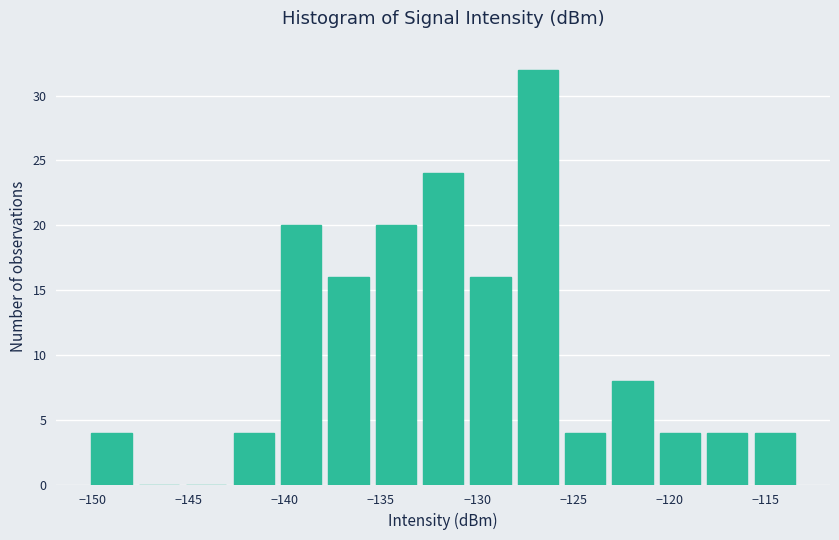

Reading left to right, list every bar in this chart as the range it spans on the x-axis followed by its height. Neither the bar edges nor the heights are printed on the chart, so give them approximately, as read against the axes.

-150.0 to -148.0: 4
-148.0 to -145.5: 0
-145.5 to -143.0: 0
-143.0 to -140.5: 4
-140.5 to -138.0: 20
-138.0 to -135.5: 16
-135.5 to -133.0: 20
-133.0 to -130.5: 24
-130.5 to -128.0: 16
-128.0 to -125.5: 32
-125.5 to -123.0: 4
-123.0 to -120.5: 8
-120.5 to -118.0: 4
-118.0 to -116.0: 4
-116.0 to -113.5: 4